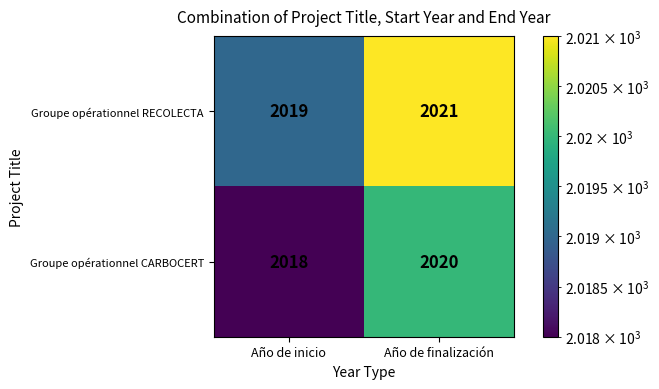

Rank the series by their maximum value, from lowest to highest.

Groupe opérationnel CARBOCERT, Groupe opérationnel RECOLECTA